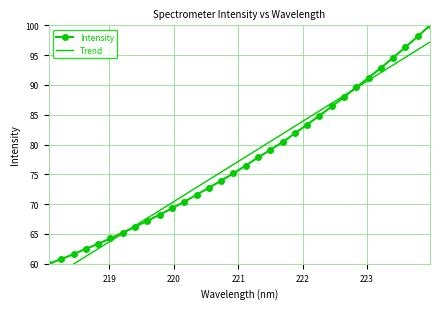

What is the highest value of the Intensity series?

100.0